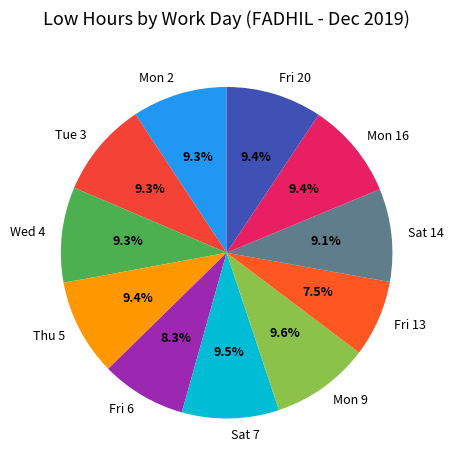

Count the number of slices in the pie.

11